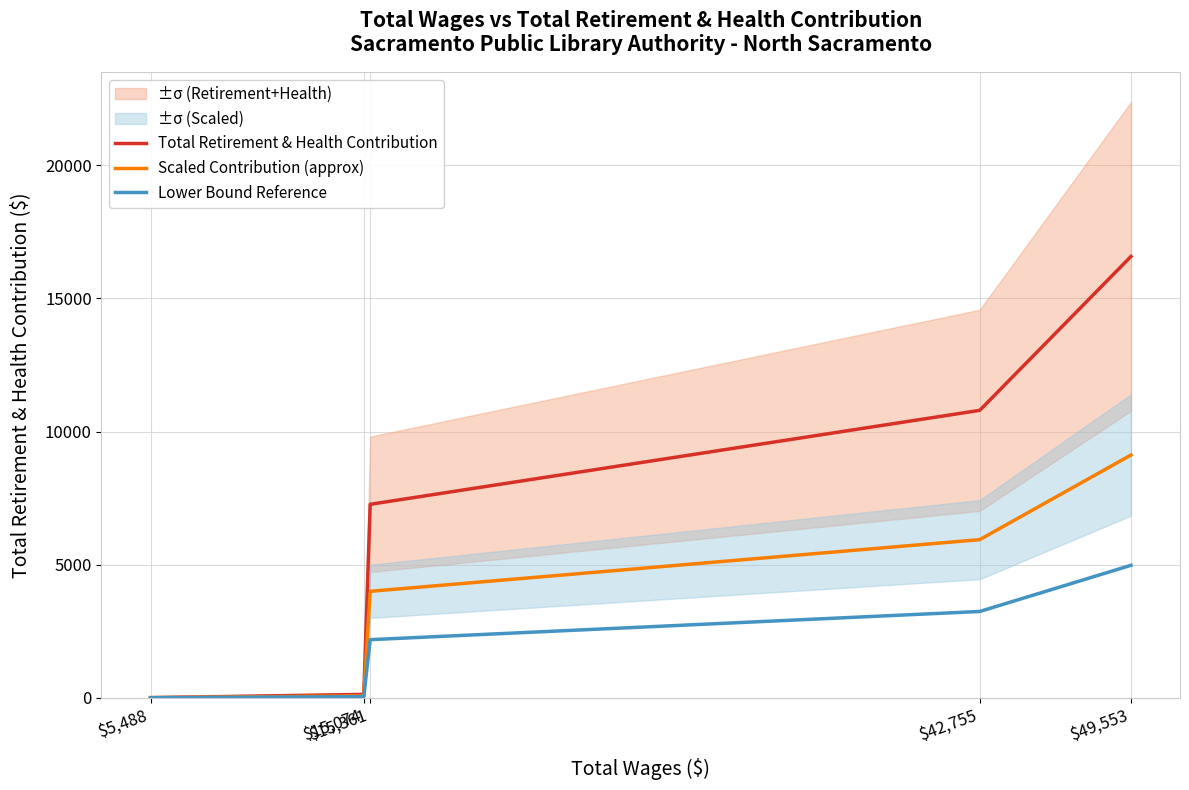

Does the chart display data point markers on the line(s)?

No